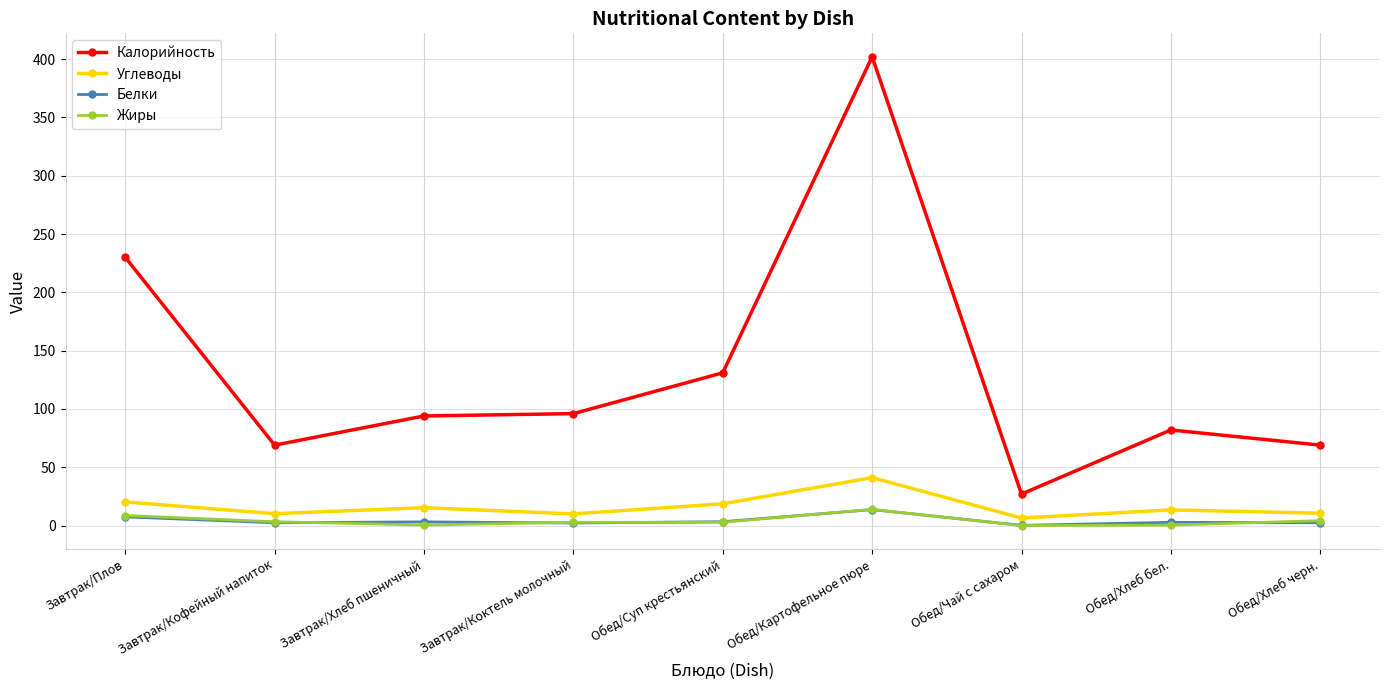

True or false: Углеводы and Жиры cross at least once.

False